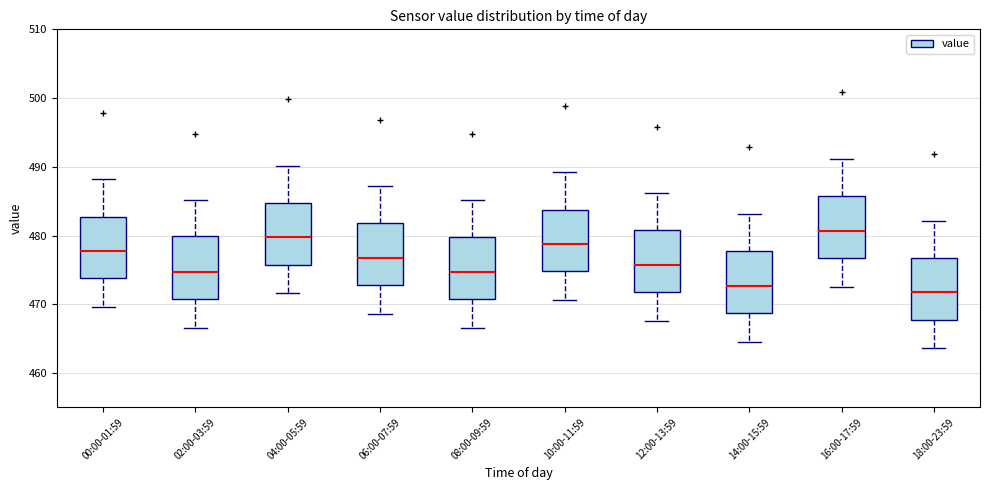

Where does the median line of the box for 04:00-05:59 sit on the y-axis? The values are not printed on the chart, so give them approximately, as read against the axis.

480